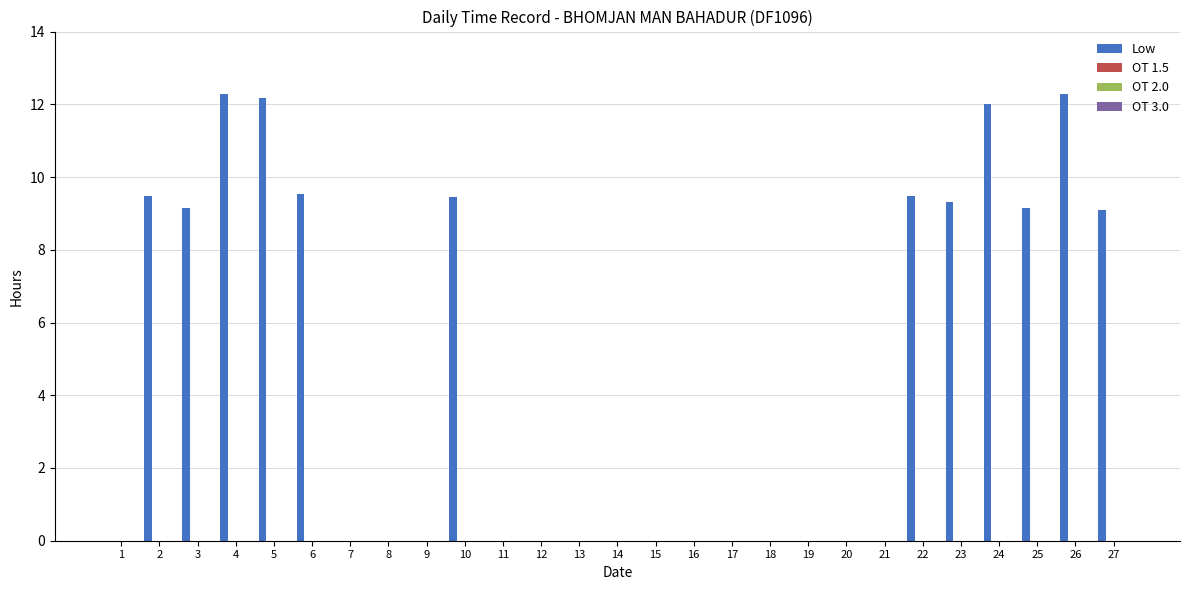

What is the maximum value shown in the chart?

12.3